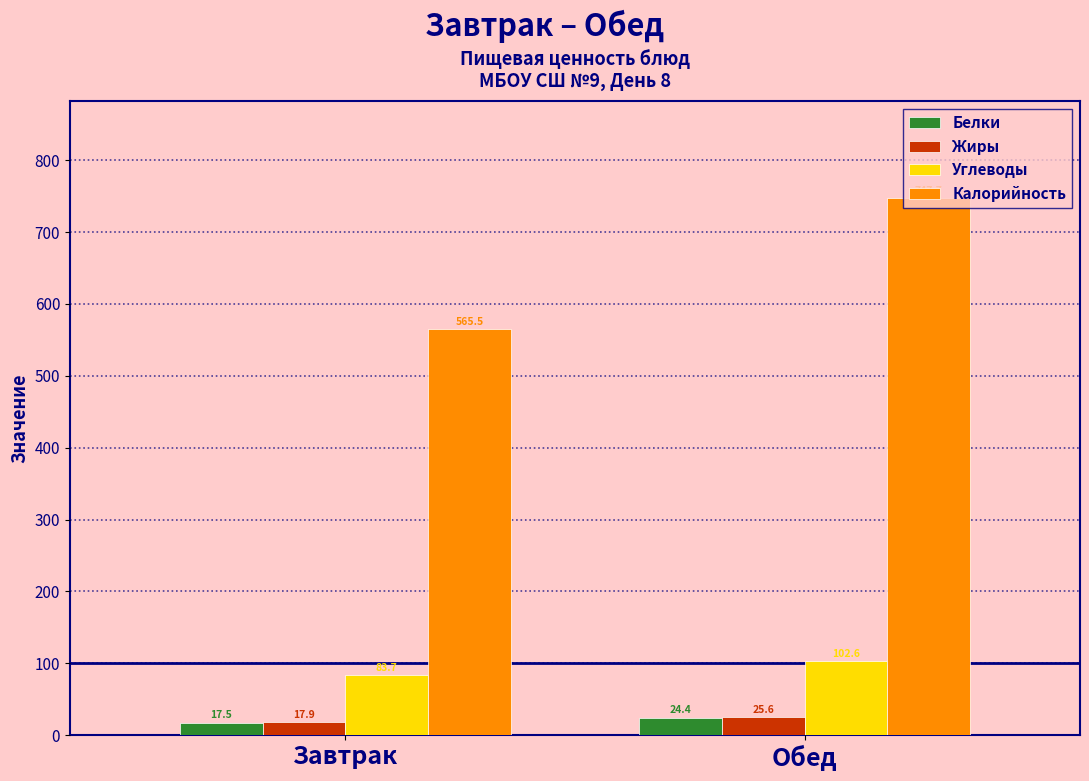

What is the maximum value for Белки?

24.4